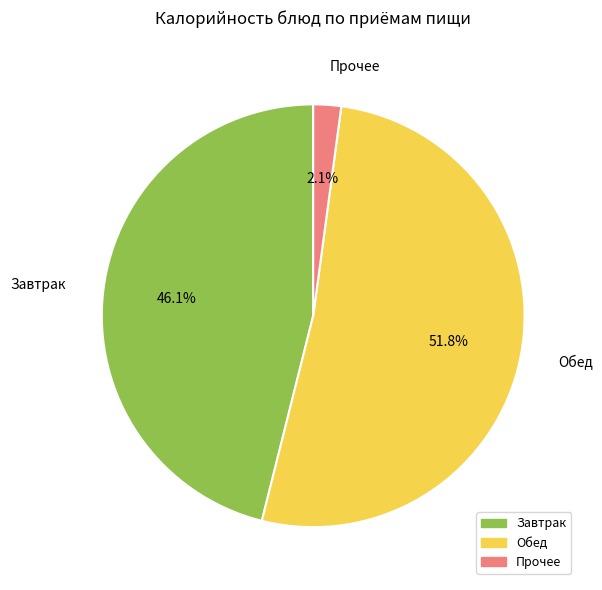

Rank the categories by value from highest to lowest.

Обед, Завтрак, Прочее